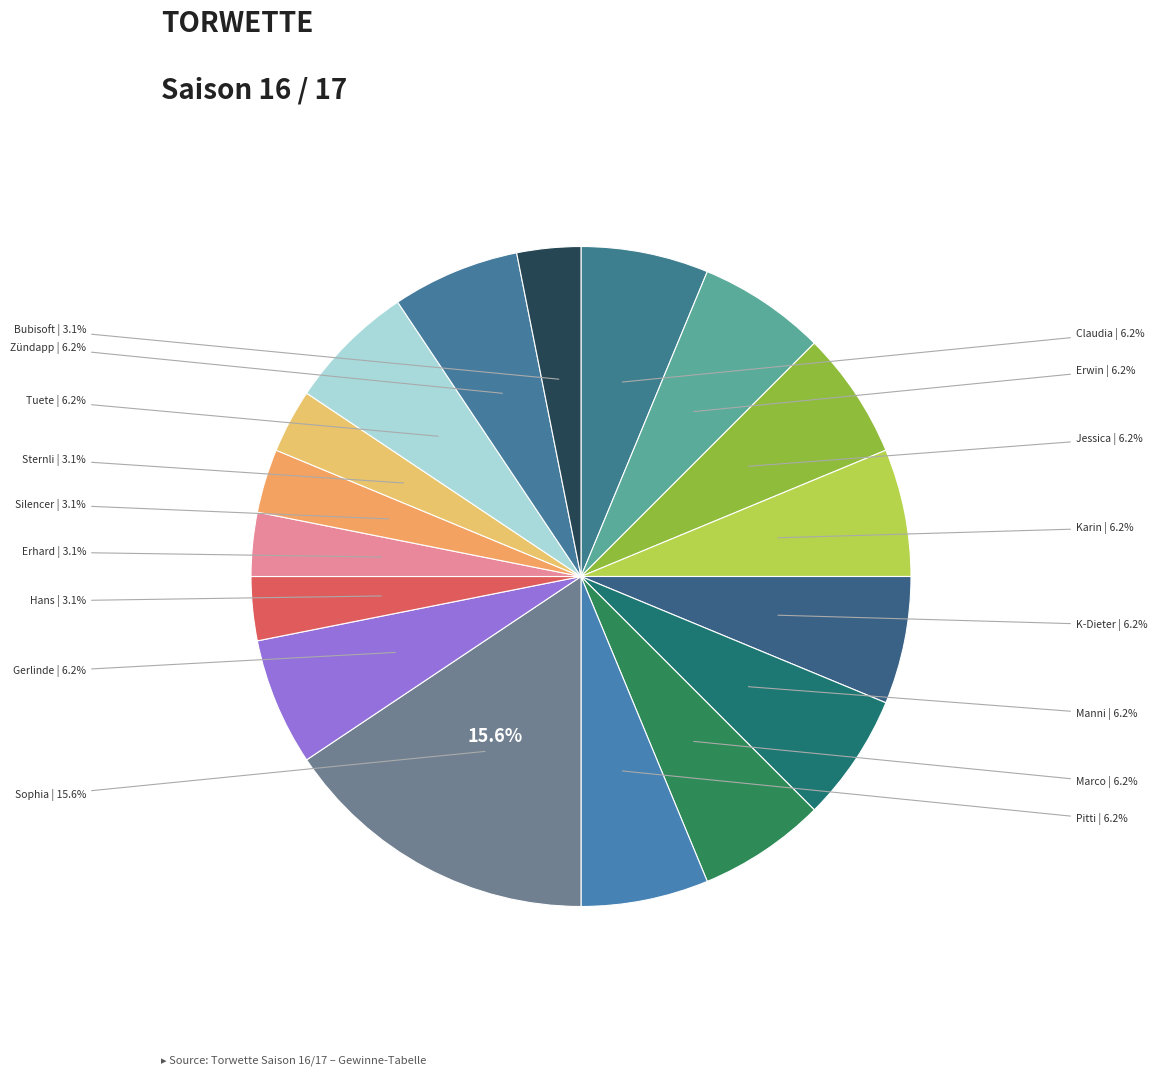

To the nearest percent, what is the difference between the largest and smallest slice percentages?

12%